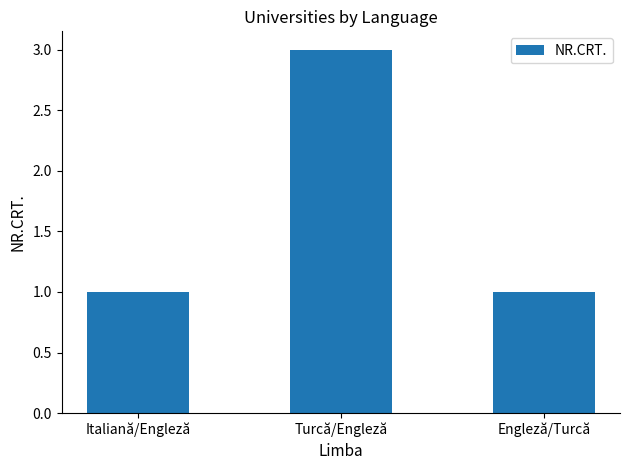

What position from the left is Italiană/Engleză?

1